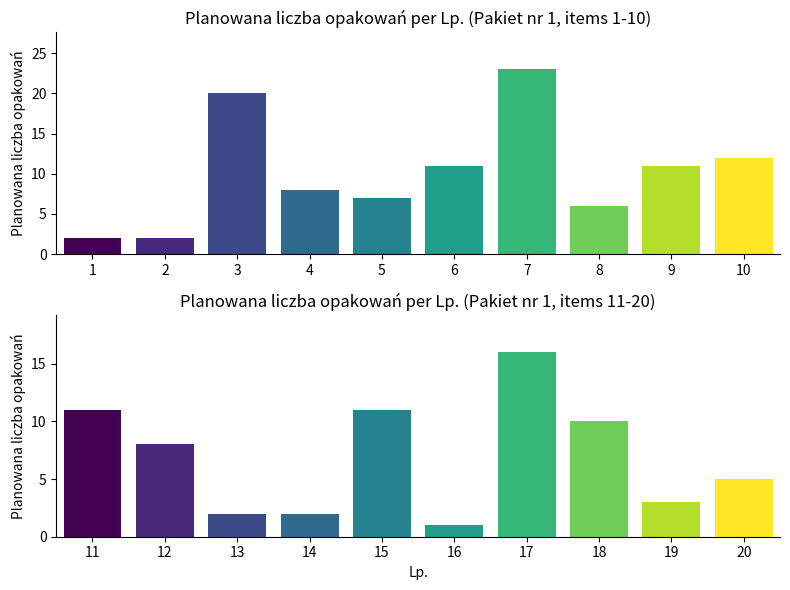

At which category is the sum across all series the highest?

7